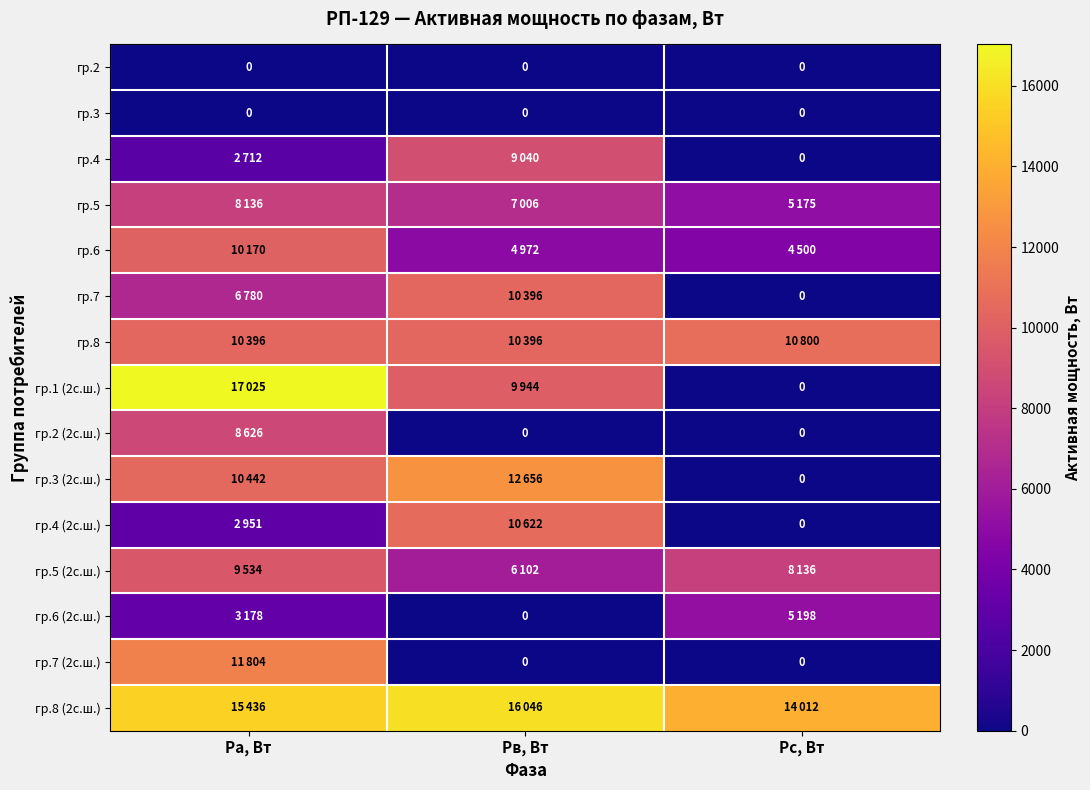

True or false: гр.2 has a value of 0 at Ра, Вт.

True